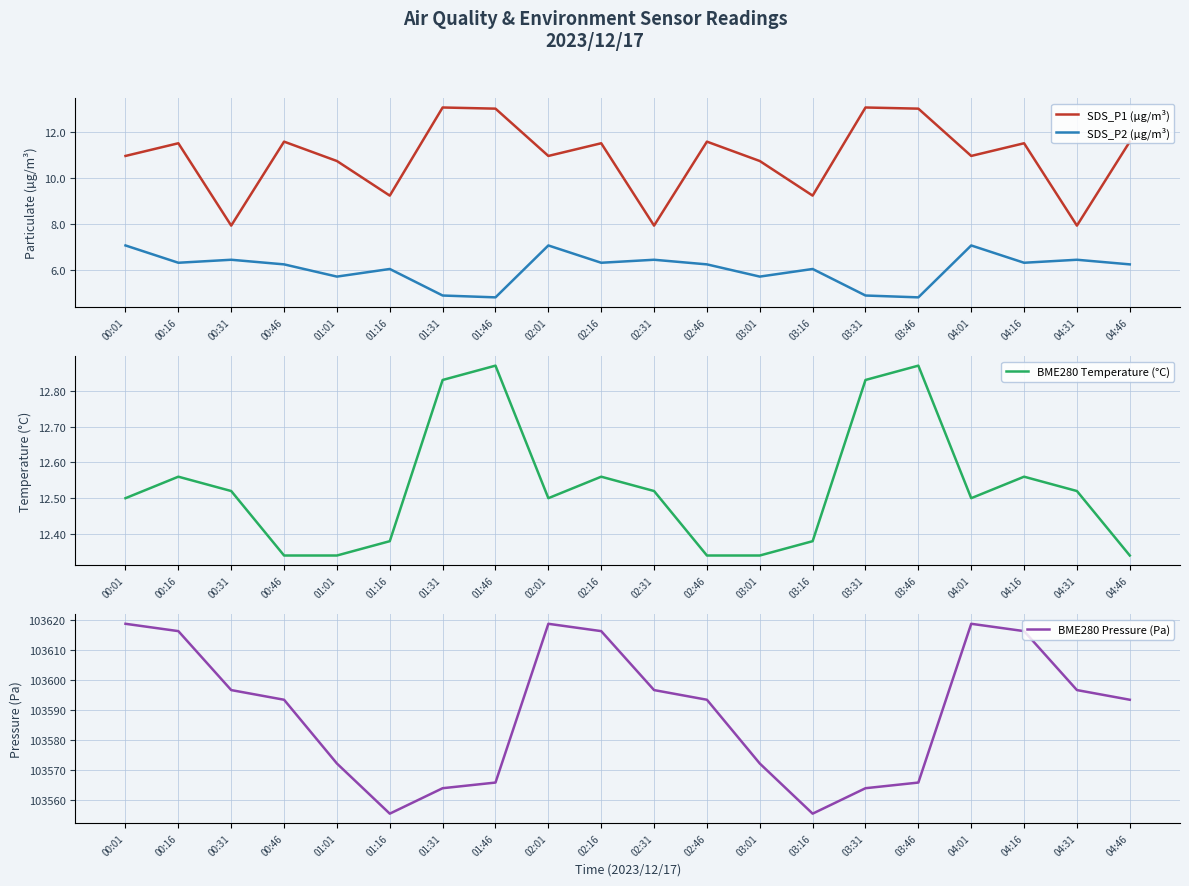

How many lines are shown in the chart?

4